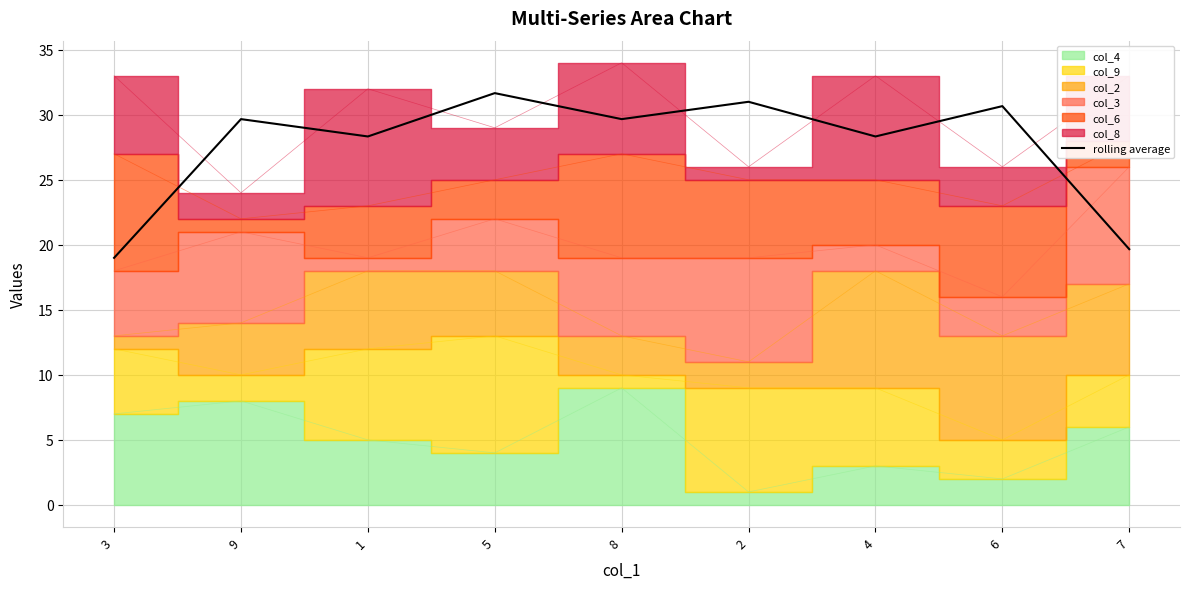

Reading left to right, transcribe all the data shown in this chart.

3=19.0	9=29.7	1=28.3	5=31.7	8=29.7	2=31.0	4=28.3	6=30.7	7=19.7